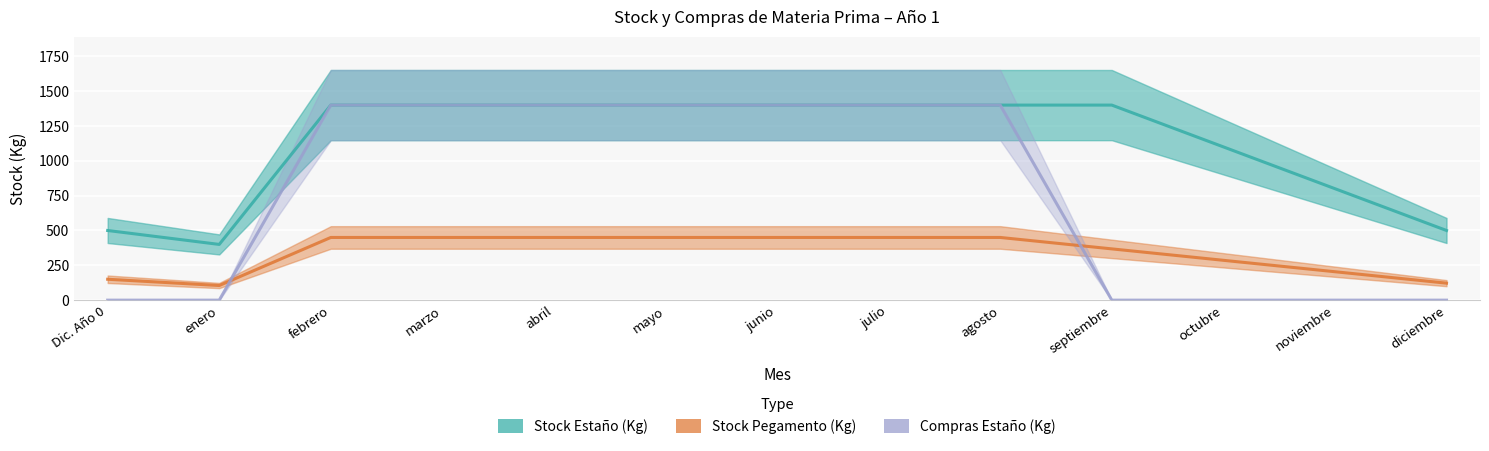

What are all the series names shown in the legend?

Stock Estaño (Kg), Stock Pegamento (Kg), Compras Estaño (Kg)